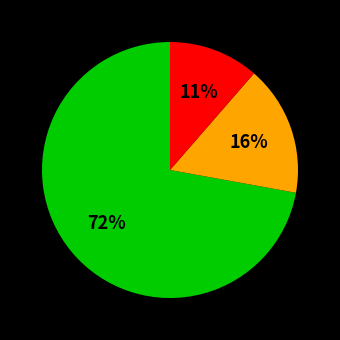

Is there any slice that represents more than half of the pie?

Yes